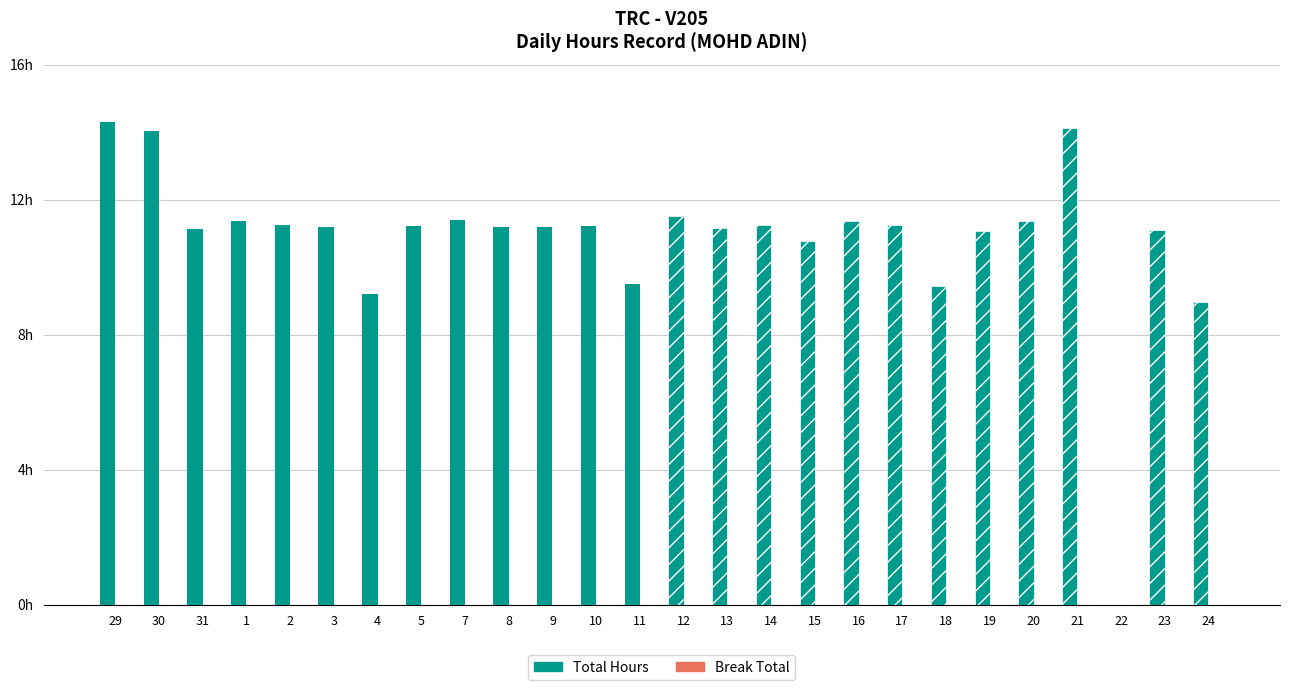

What is the total value across all series at 9?

11.2